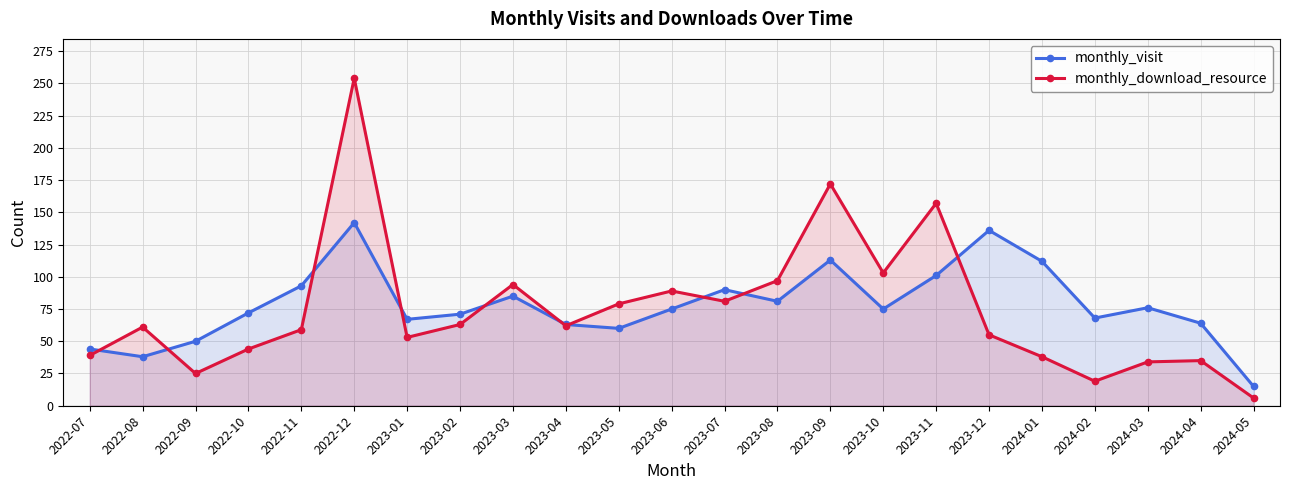

How many interior local peaks does the monthly_download_resource series have?

7